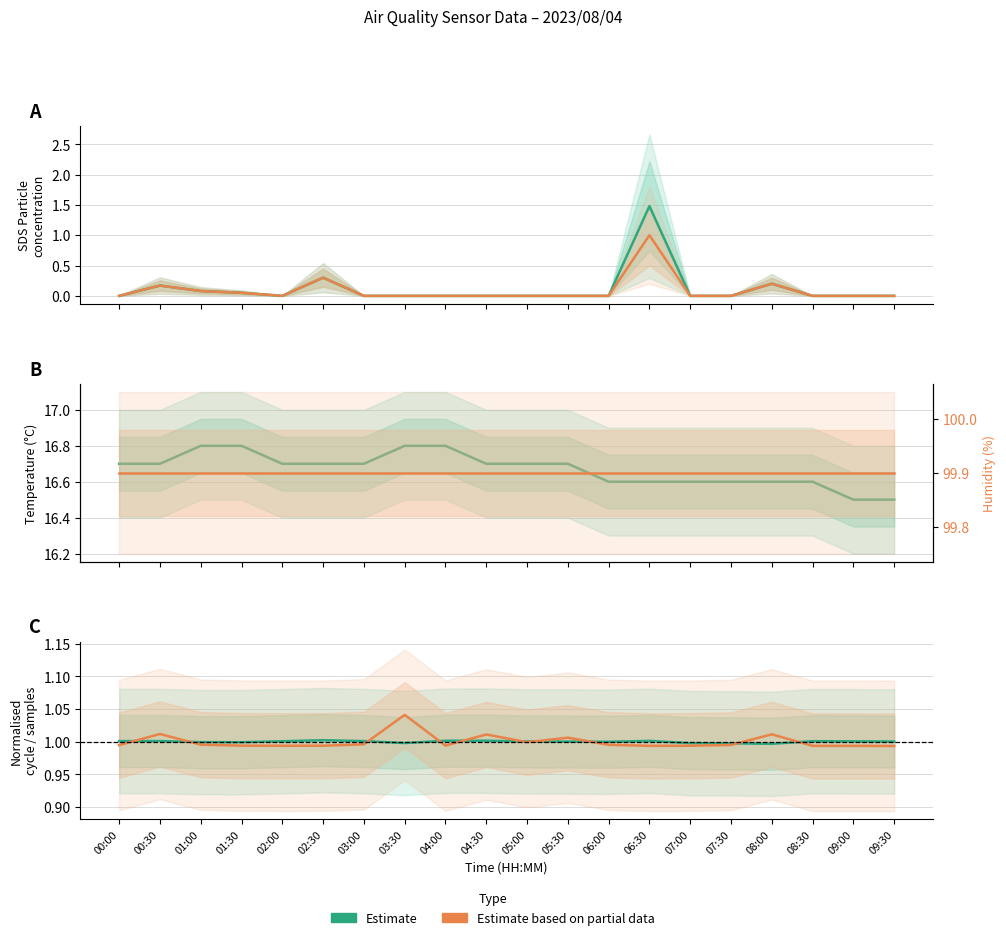

How many interior local valleys does the SDS_P2 (Partial) series have?

1